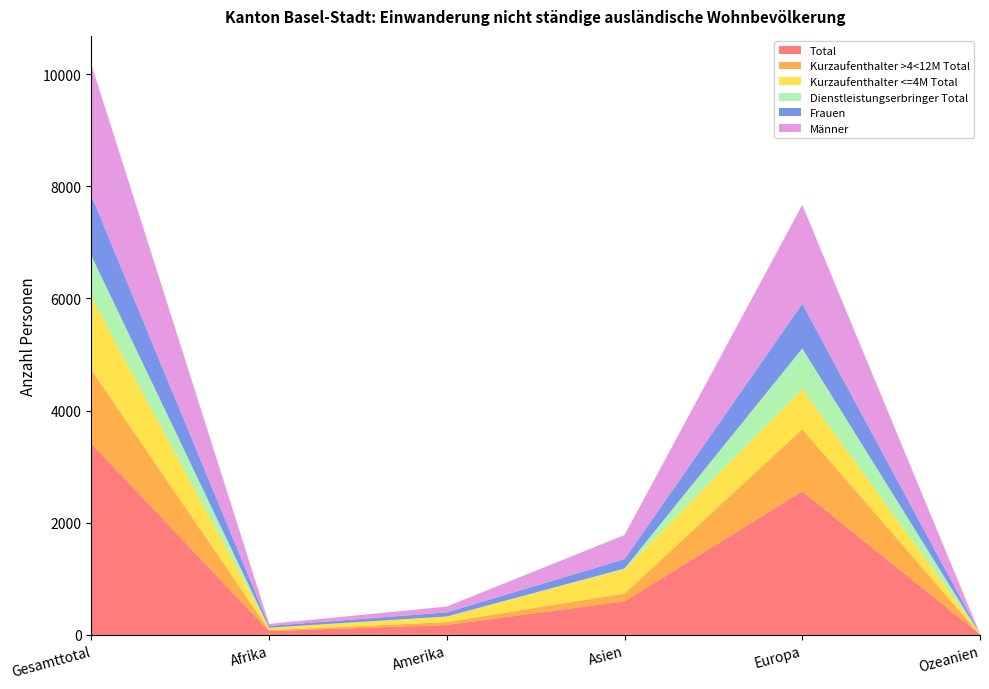

Reading right to left, transcribe all the data shown in this chart.

Total: Ozeanien=7	Europa=2559	Asien=598	Amerika=177	Afrika=68	Gesamttotal=3409
Kurzaufenthalter >4<12M Total: Ozeanien=2	Europa=1109	Asien=140	Amerika=51	Afrika=17	Gesamttotal=1319
Kurzaufenthalter <=4M Total: Ozeanien=4	Europa=718	Asien=432	Amerika=100	Afrika=39	Gesamttotal=1293
Dienstleistungserbringer Total: Ozeanien=1	Europa=723	Asien=14	Amerika=1	Afrika=4	Gesamttotal=743
Frauen: Ozeanien=4	Europa=795	Asien=166	Amerika=73	Afrika=32	Gesamttotal=1070
Männer: Ozeanien=3	Europa=1764	Asien=432	Amerika=104	Afrika=36	Gesamttotal=2339